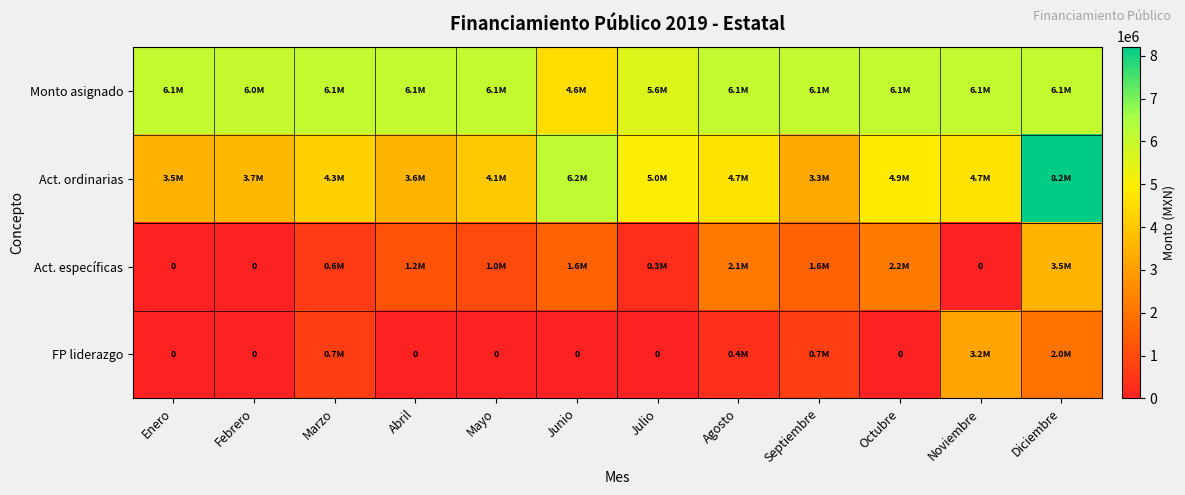

Which series has the largest total across all categories?

Monto asignado